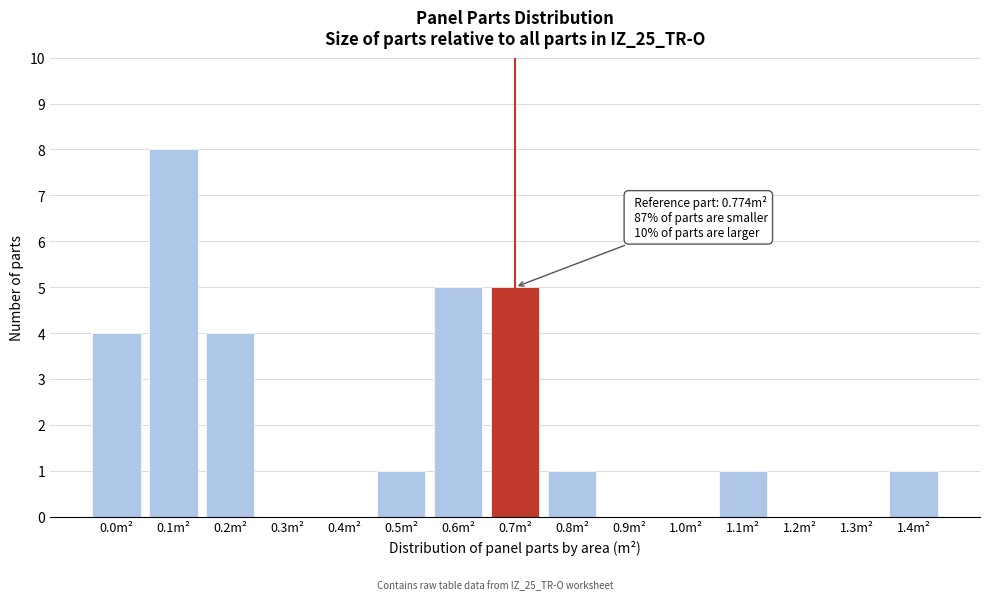

Reading left to right, extract all data points from this chart.

0.0m²=4	0.1m²=8	0.2m²=4	0.3m²=0	0.4m²=0	0.5m²=1	0.6m²=5	0.7m²=5	0.8m²=1	0.9m²=0	1.0m²=0	1.1m²=1	1.2m²=0	1.3m²=0	1.4m²=1